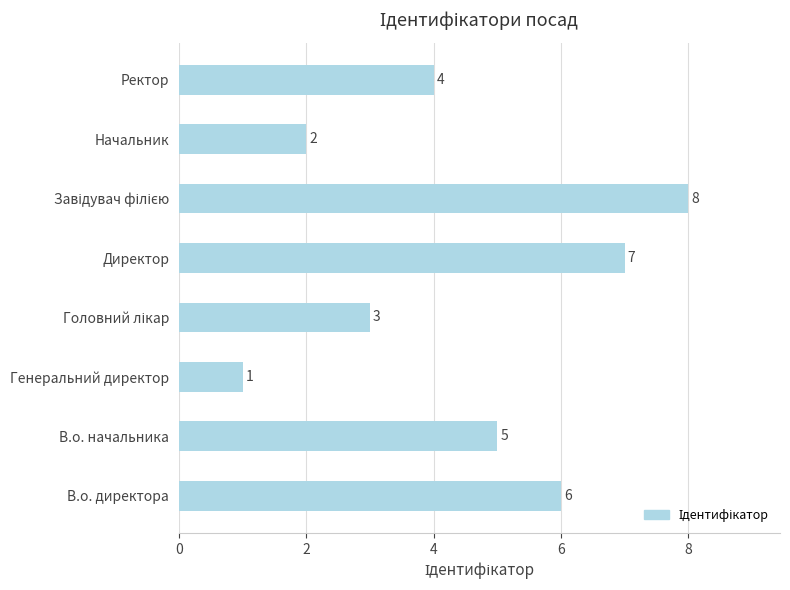

What is the smallest value displayed?

1